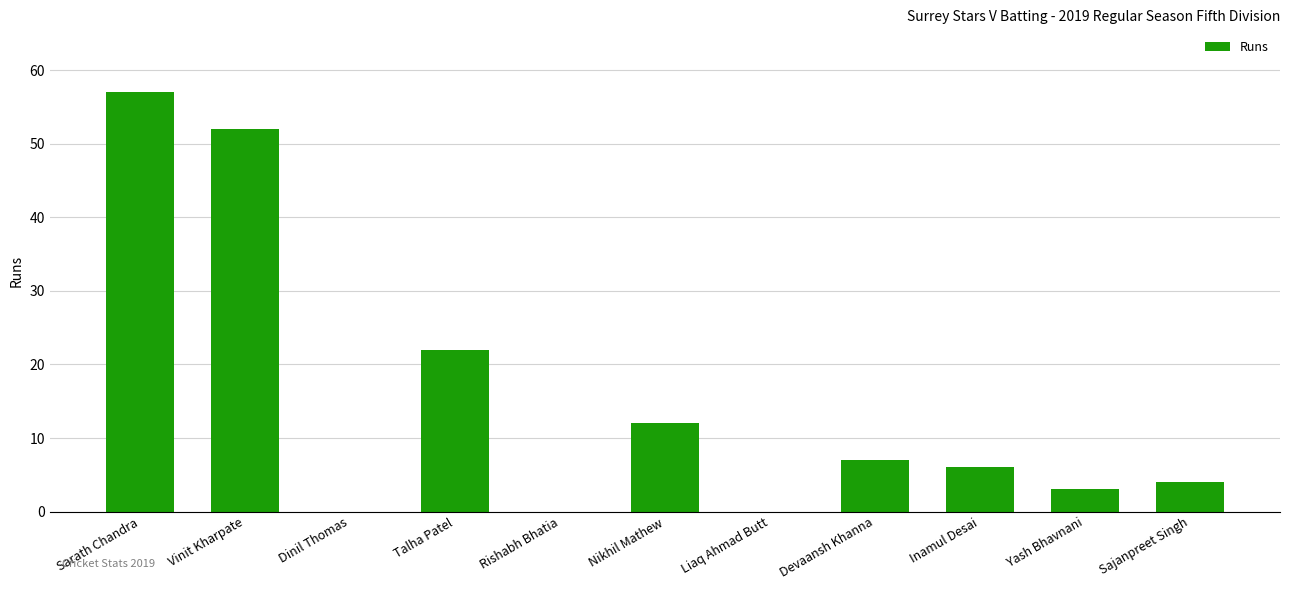

Are the bars grouped side by side (vs. stacked)?

No